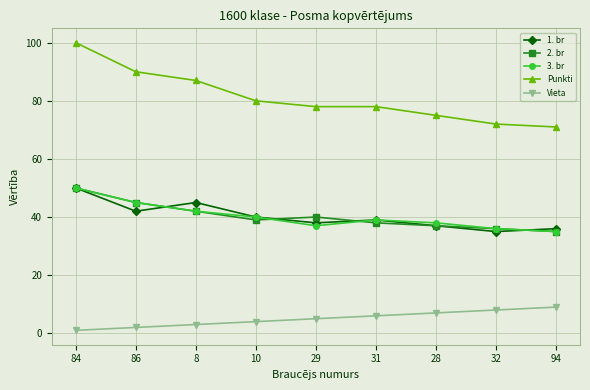

How many data points does each series have?

9